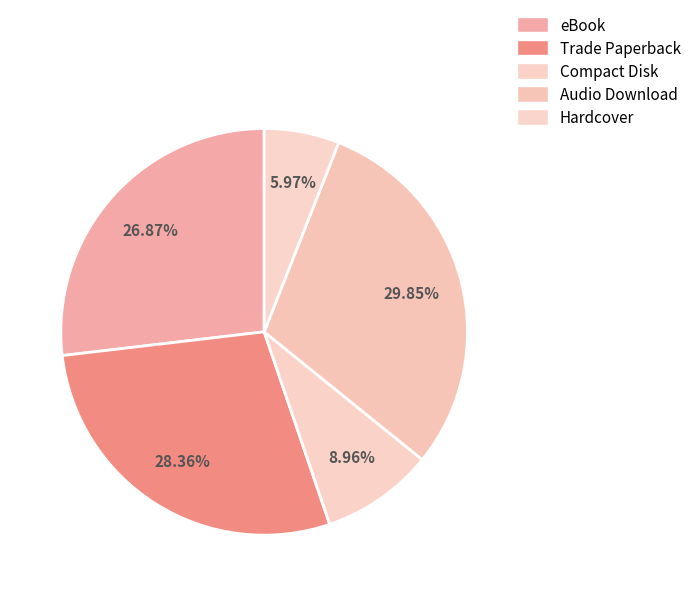

What is the smallest slice in the pie chart?

Hardcover